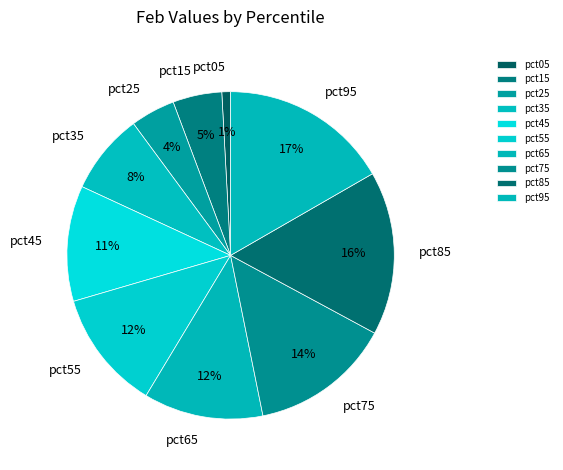

How many slices are in this pie chart?

10